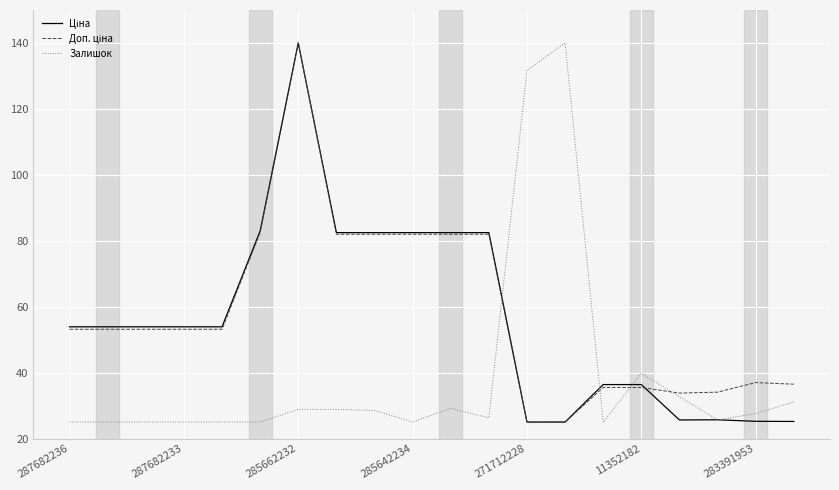

What is the smallest value displayed?

25.0